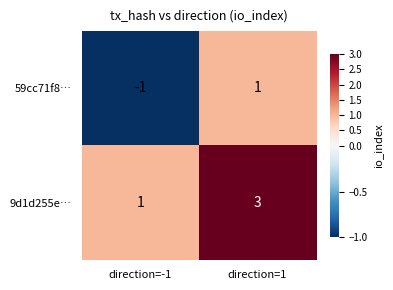

At which category does the chart reach its peak across all series?

direction=1